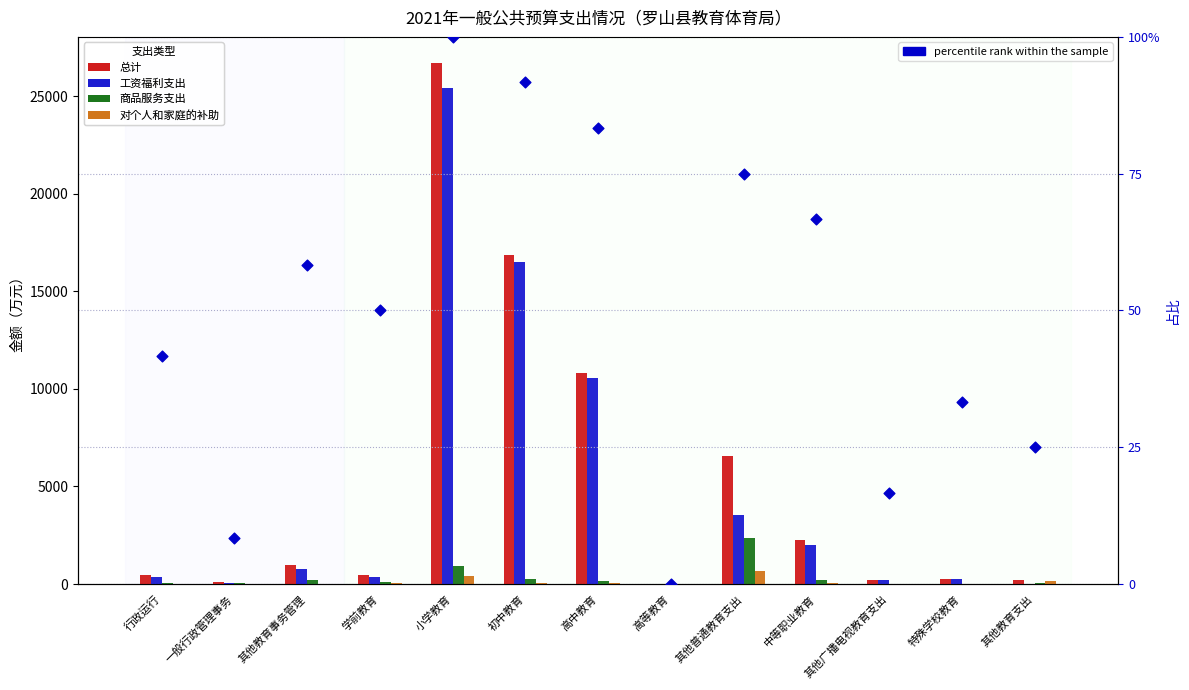

Which series reaches the maximum Y coordinate?

总计